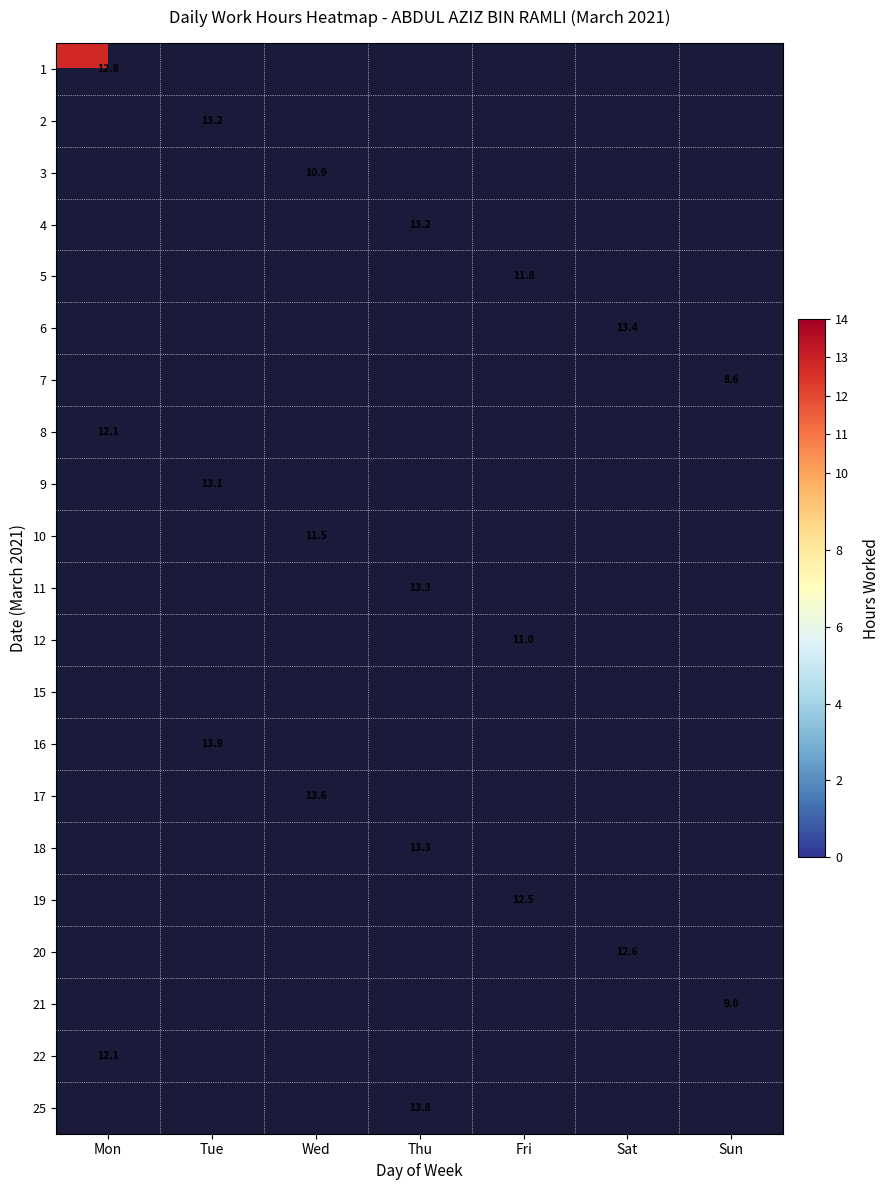

Between Sat and Tue, which is larger?

Sat